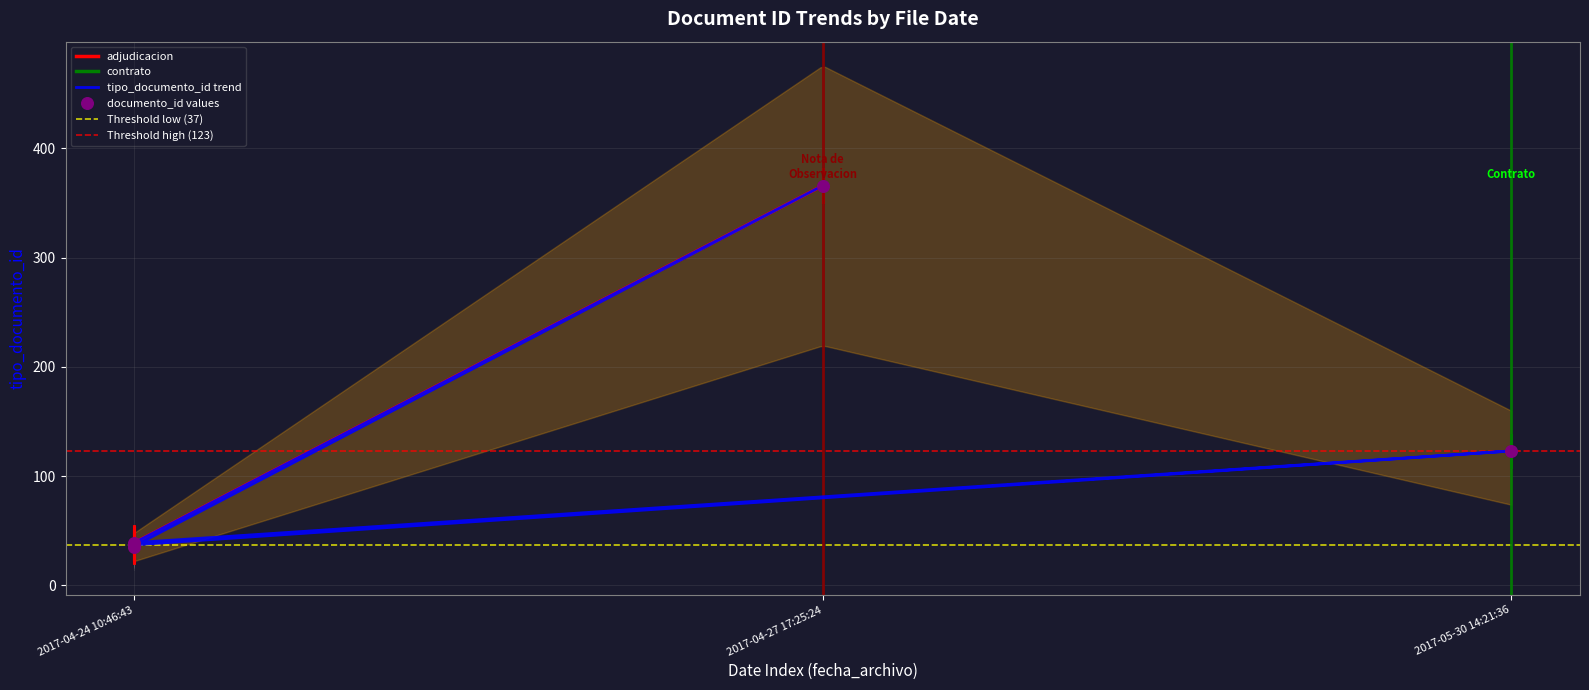

What is the change in value from 2017-04-24 10:46:43 to 2017-04-24 10:46:43?

+4